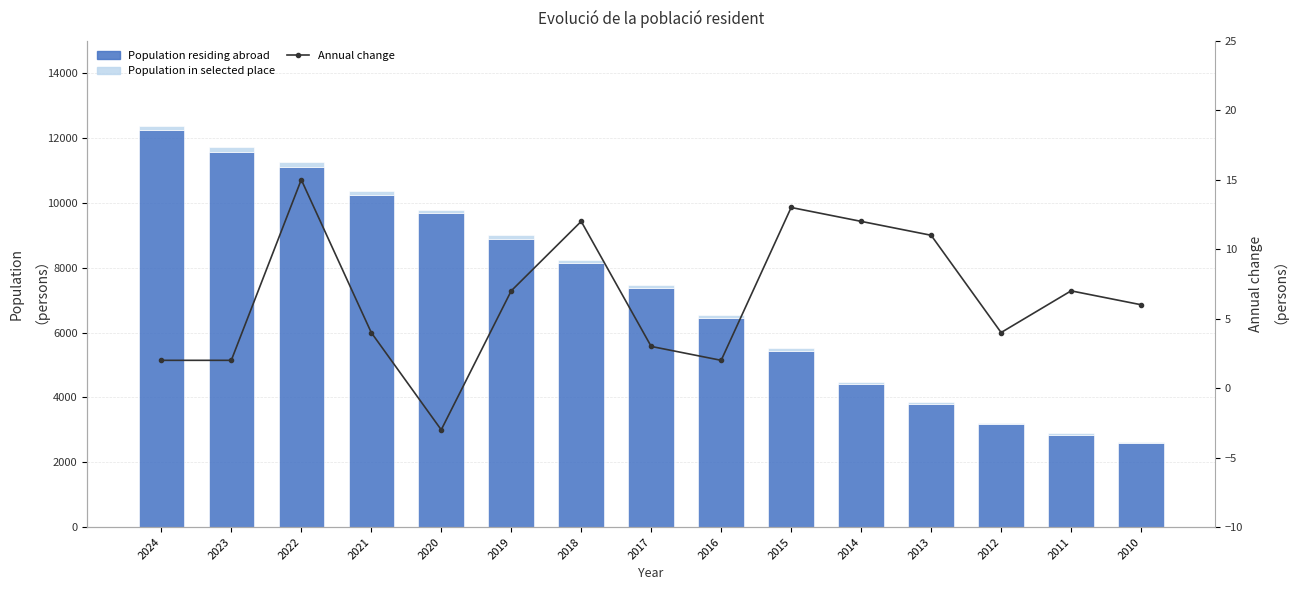

What is the difference between the Population residing abroad values at 2015 and 2011?

2572